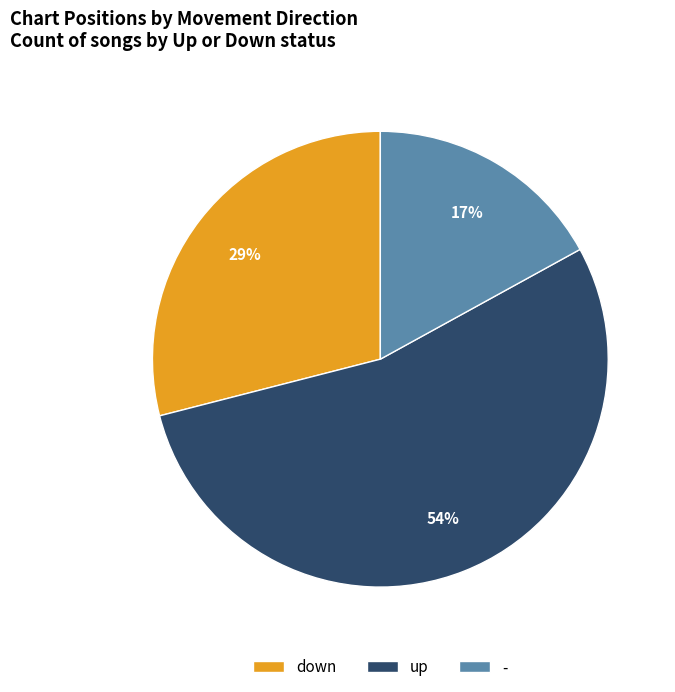

Which has a higher value, down or -?

down